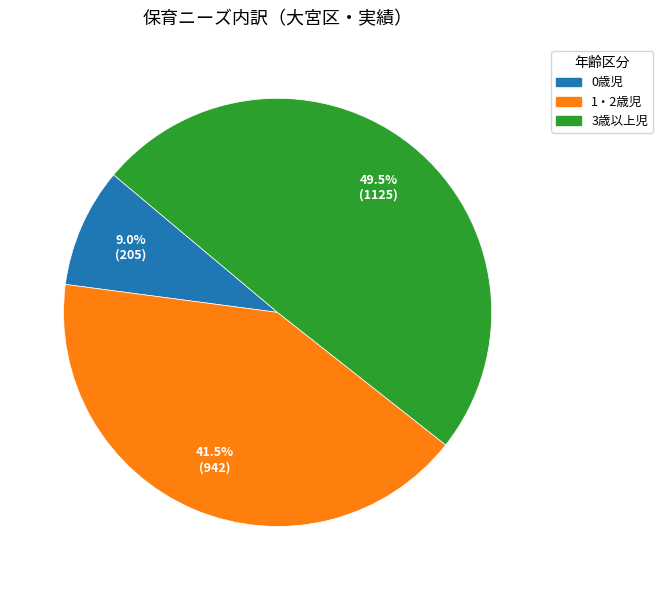

Is it true that 0歳児 is 9% of the pie?

True